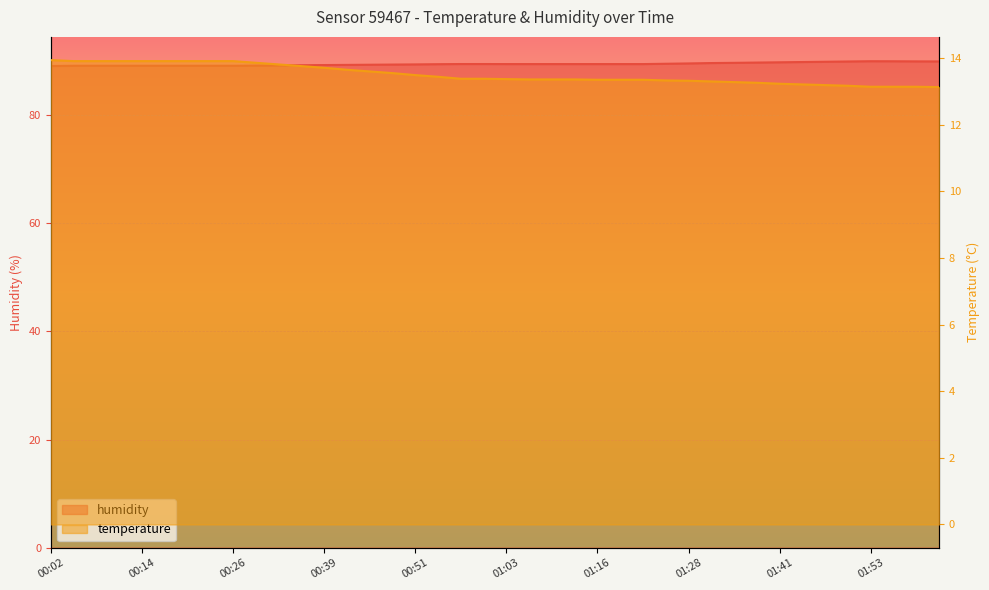

True or false: humidity has more than 0 points higher than both neighbors.

True